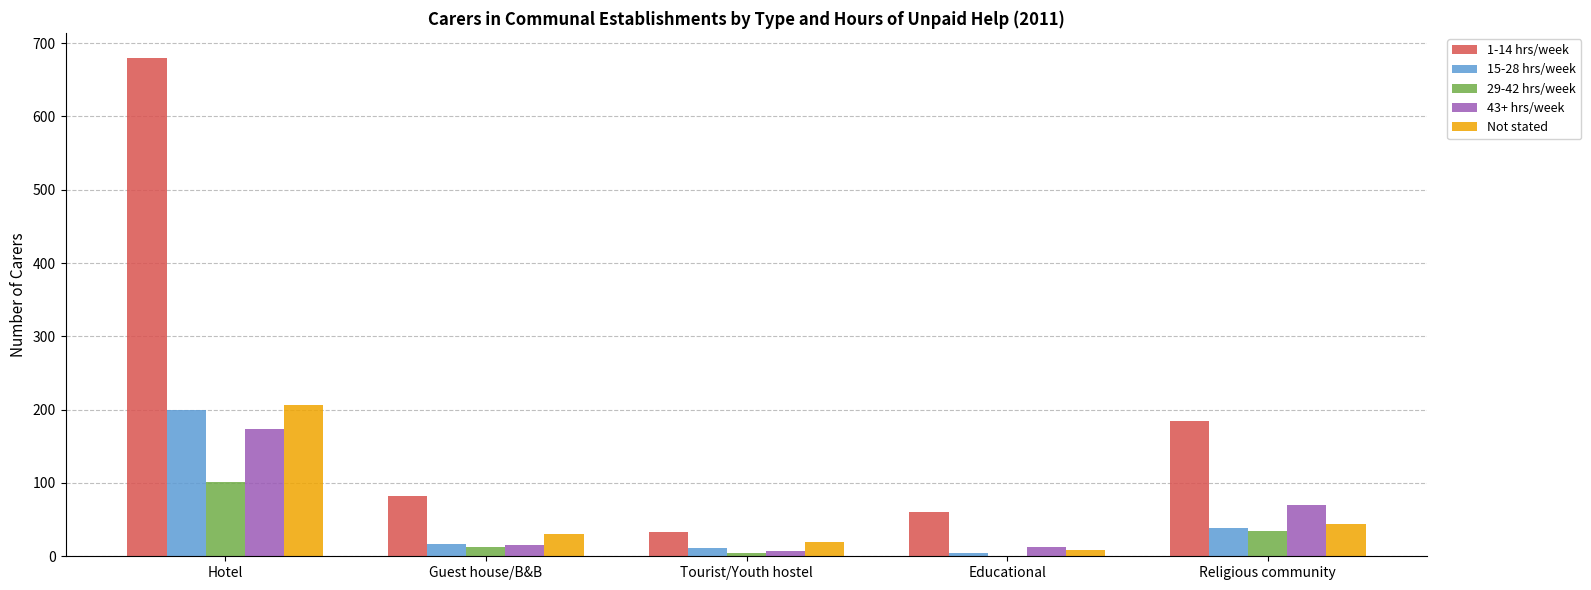

How many groups of bars are there?

5